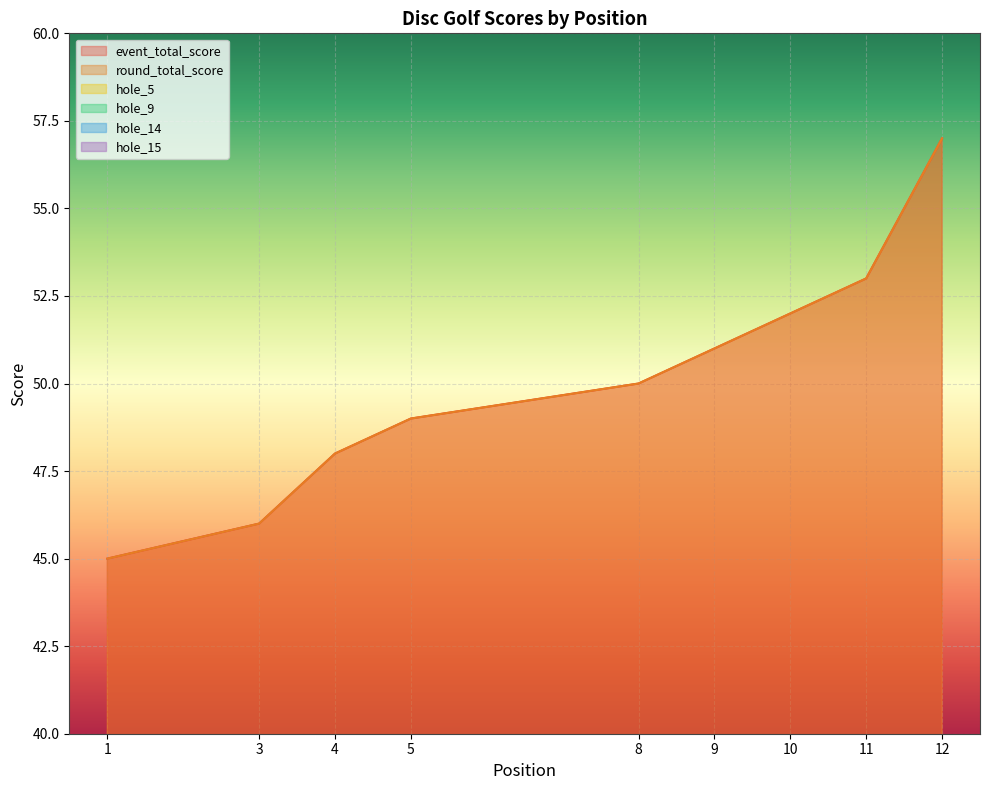

What are all the series names shown in the legend?

event_total_score, round_total_score, hole_5, hole_9, hole_14, hole_15